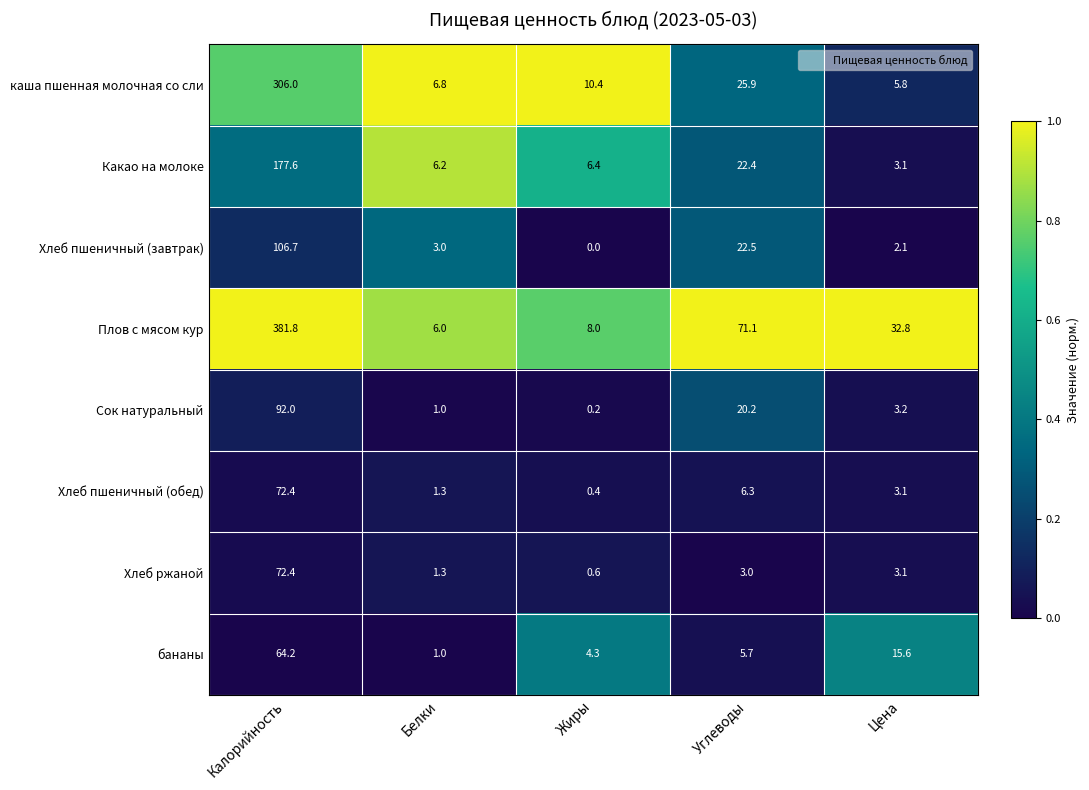

Rank the categories by бананы value from highest to lowest.

Калорийность, Цена, Углеводы, Жиры, Белки